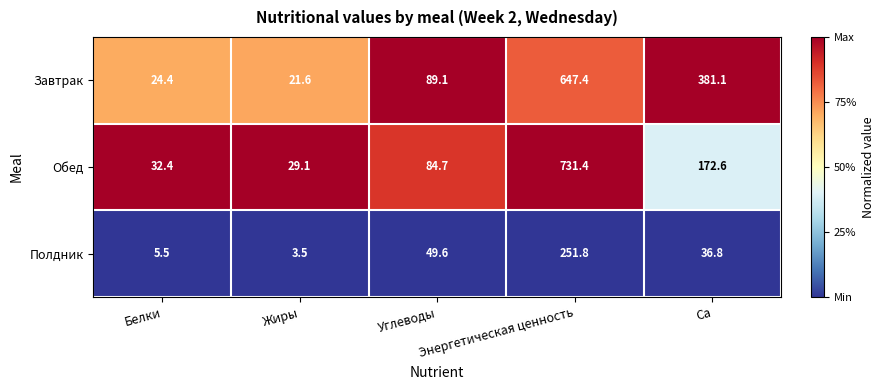

Which series has the widest spread of values?

Обед